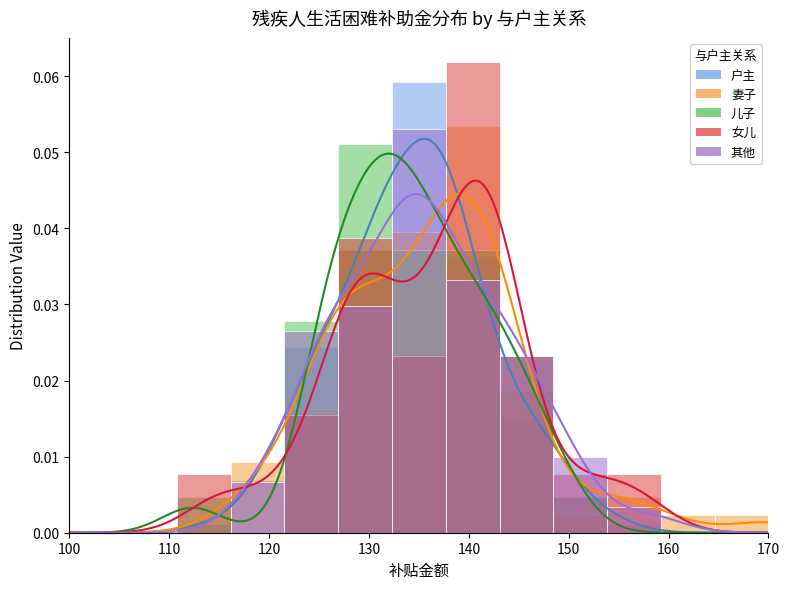

How many 女儿 values are between 0 and 1?

13